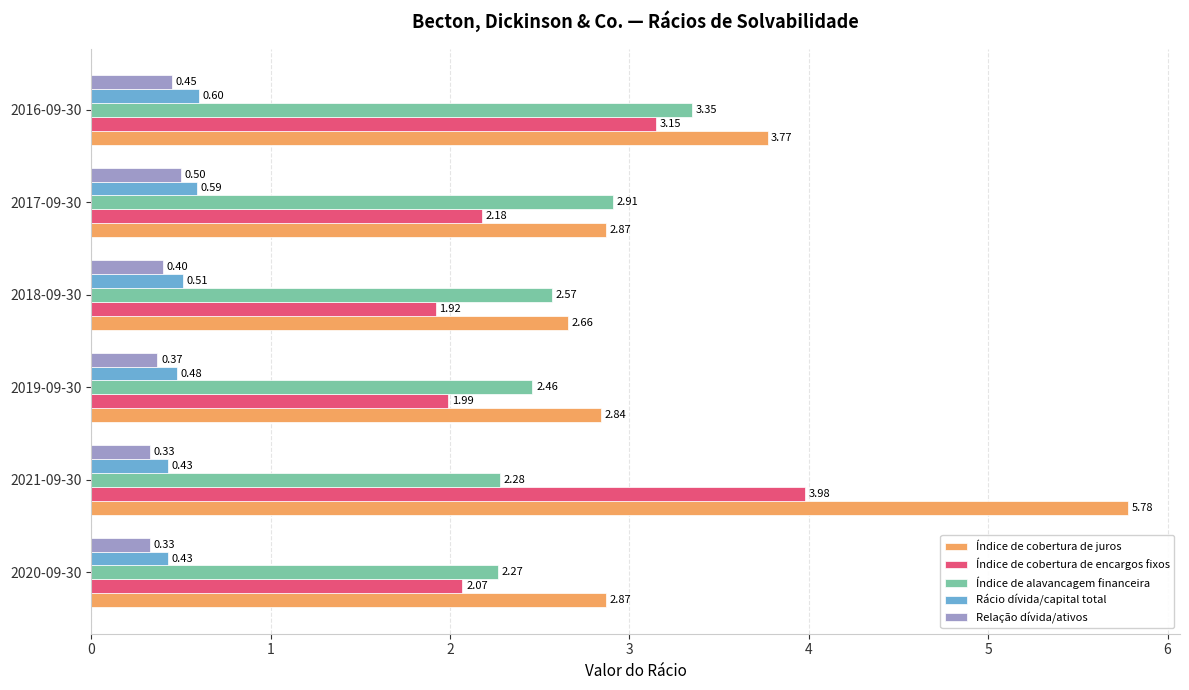

What is the difference between the maximum and minimum values in the Índice de alavancagem financeira series?

1.1